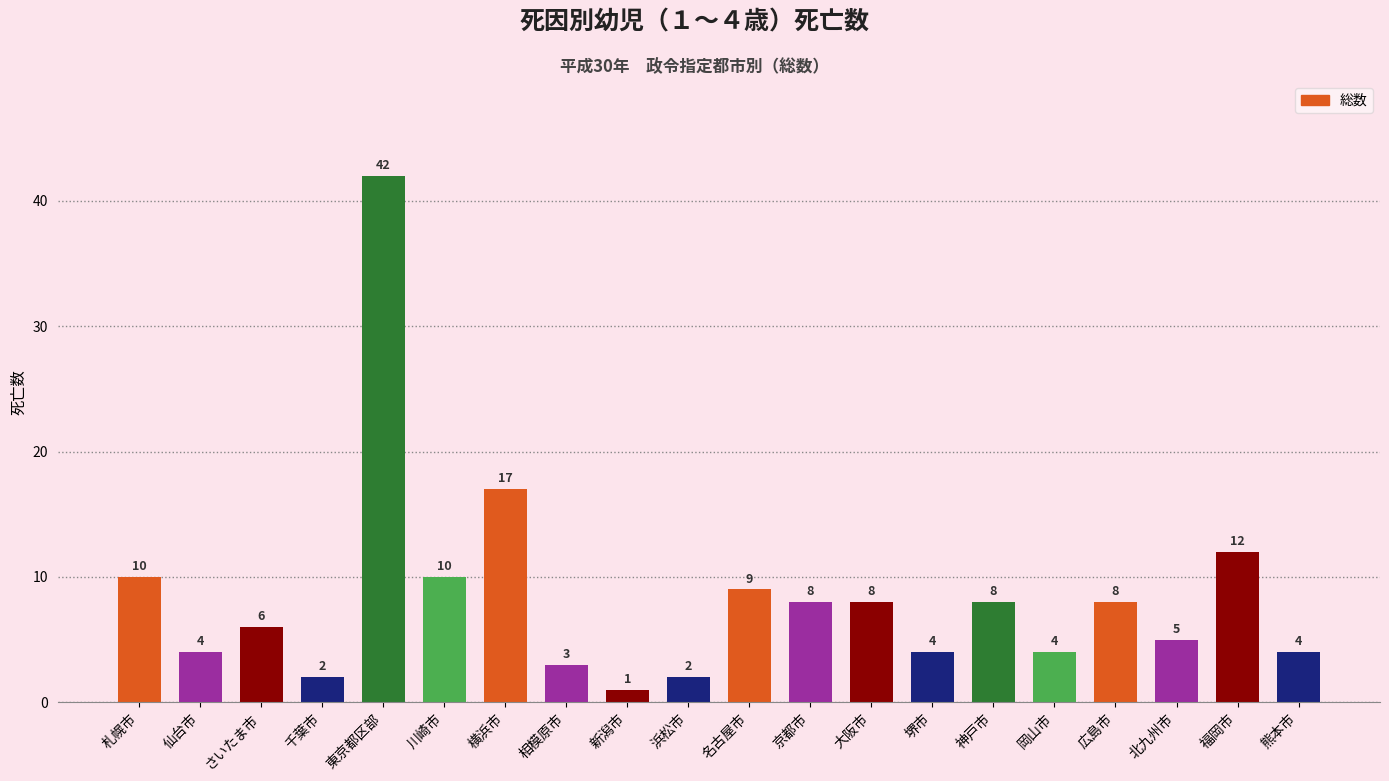

What is the label of the 20th bar from the right?

札幌市